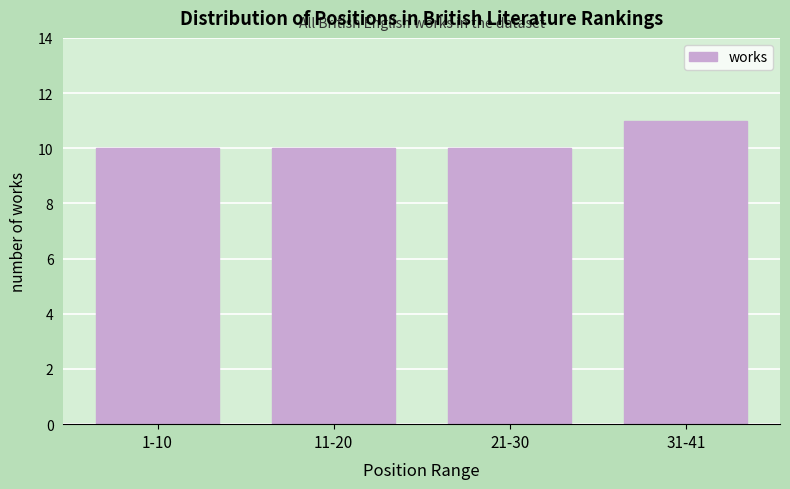

Reading left to right, extract all data points from this chart.

10	10	10	11